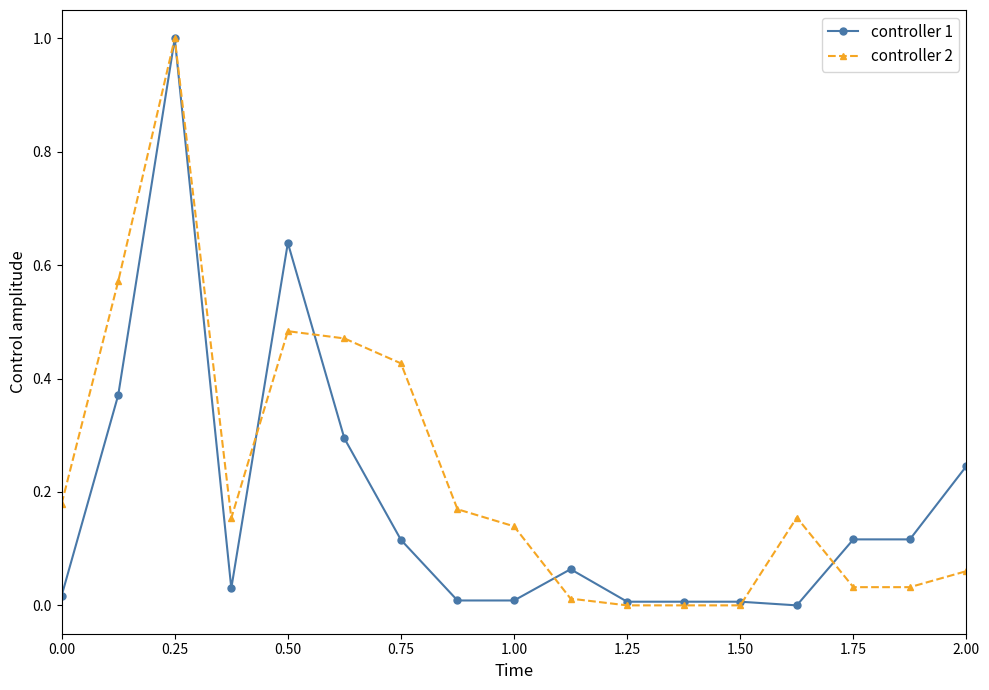

What is the difference between the maximum and minimum values in the controller 2 series?

1.0